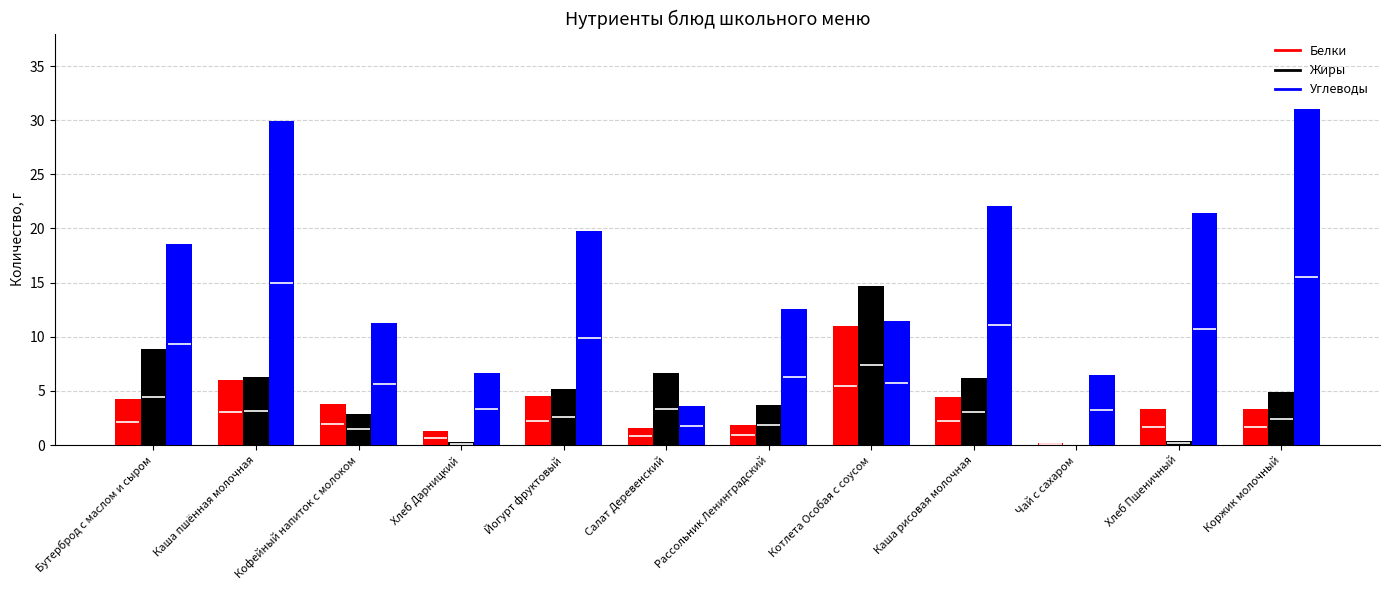

What is the difference between the highest and lowest values at Рассольник Ленинградский?

10.7